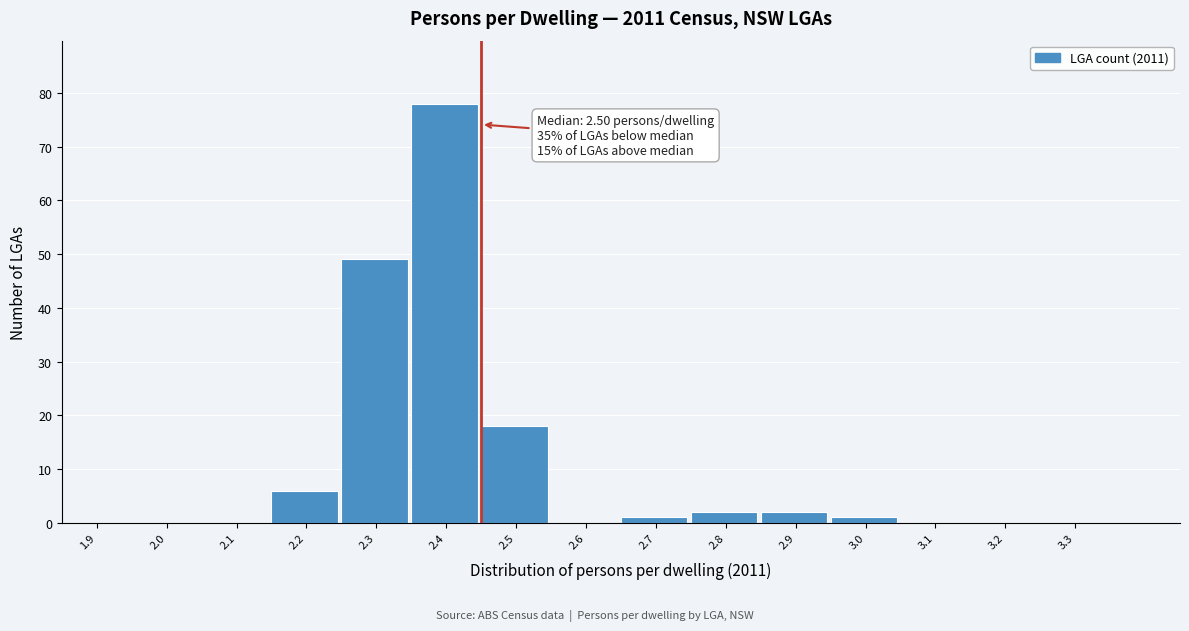

Reading right to left, transcribe all the data shown in this chart.

3.3=0	3.2=0	3.1=0	3.0=1	2.9=2	2.8=2	2.7=1	2.6=0	2.5=18	2.4=78	2.3=49	2.2=6	2.1=0	2.0=0	1.9=0